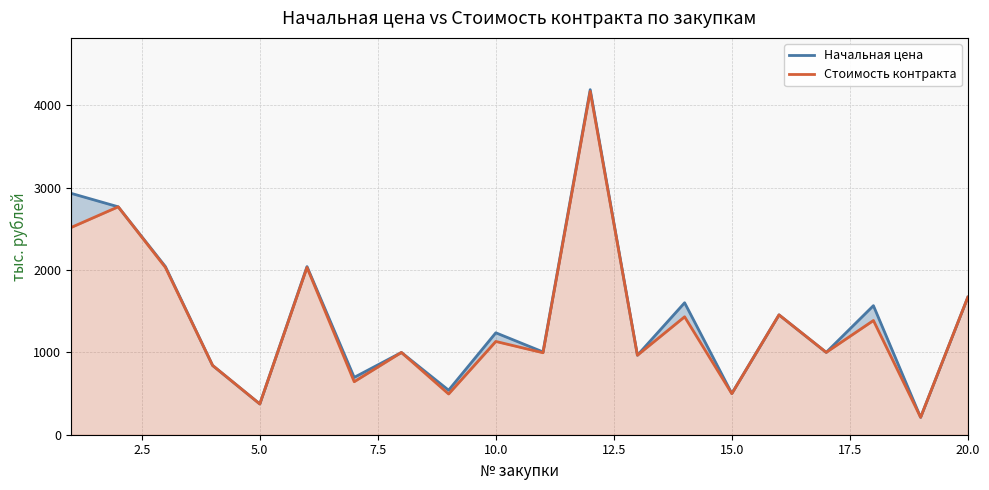

True or false: Начальная цена has more than 1 interior local peaks.

True